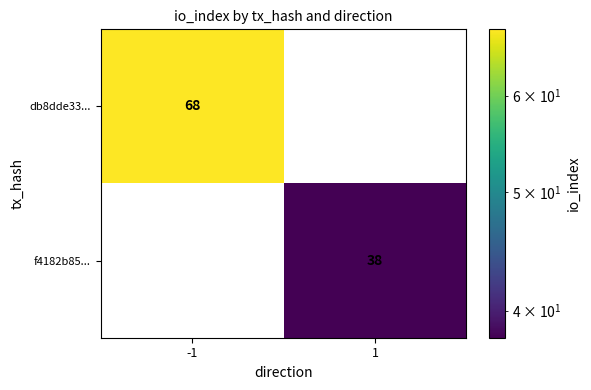

What is the average value of the db8dde33... series?

34